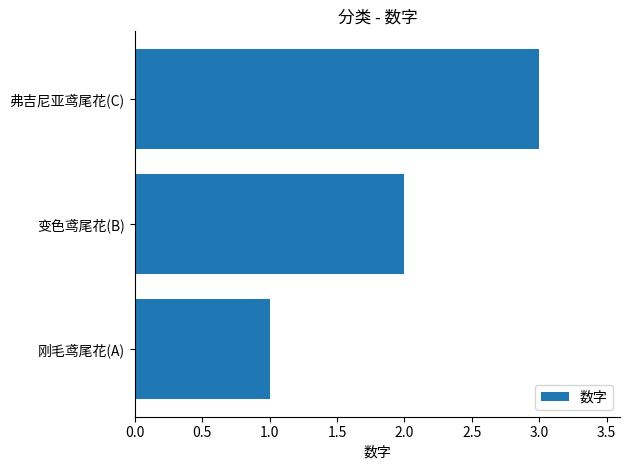

Which has a higher value, 变色鸢尾花(B) or 刚毛鸢尾花(A)?

变色鸢尾花(B)